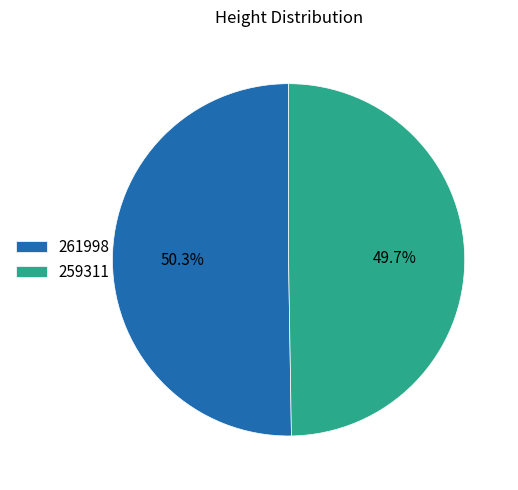

Which has a higher value, 261998 or 259311?

261998